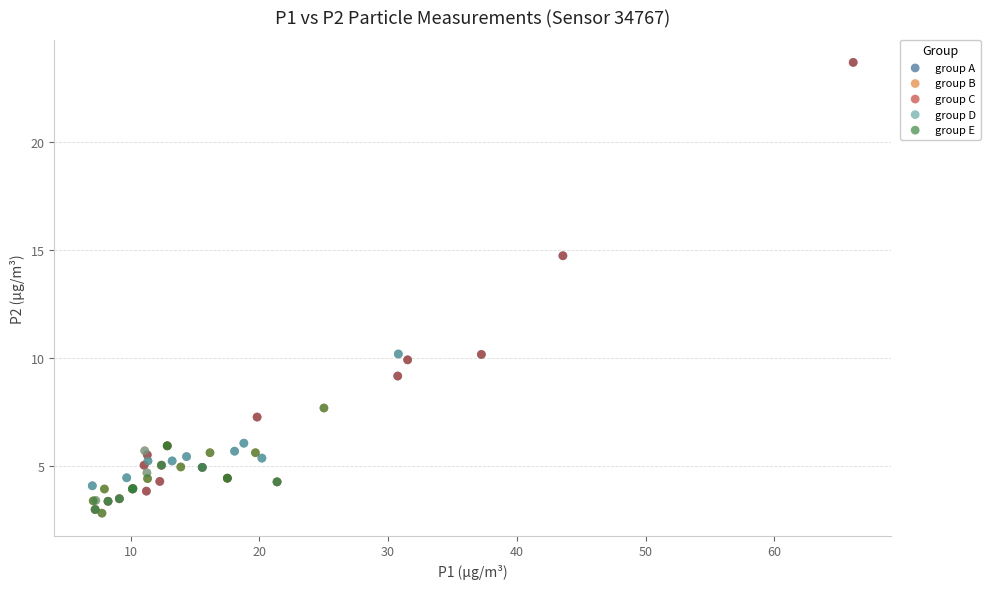

Which series has the widest spread of Y values?

group C